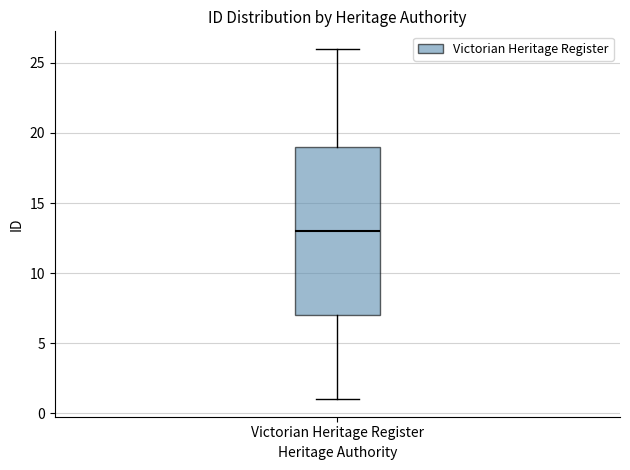

Transcribe this box plot: give where the median line is, the range the box spans, and where the two whiskers end, as read against the y-axis. The values are not printed on the chart, so give them approximately, as read against the axis.

median 13, box 7 to 19, whiskers 1 to 26